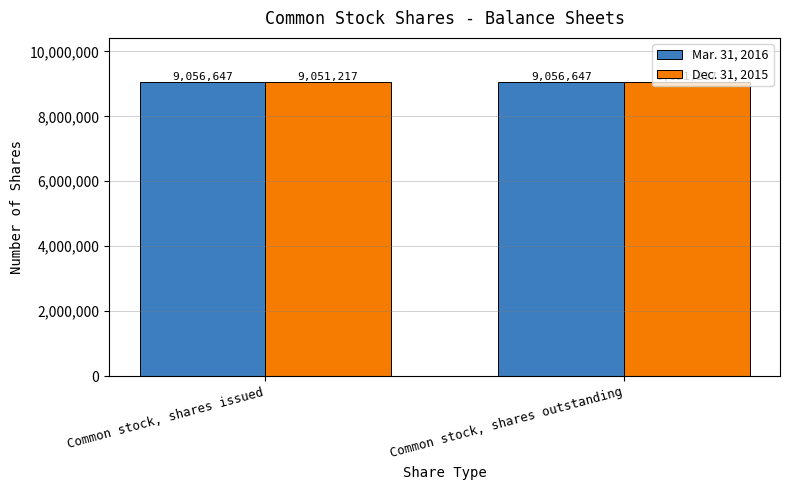

What is the sum of all Mar. 31, 2016 values?

18113294